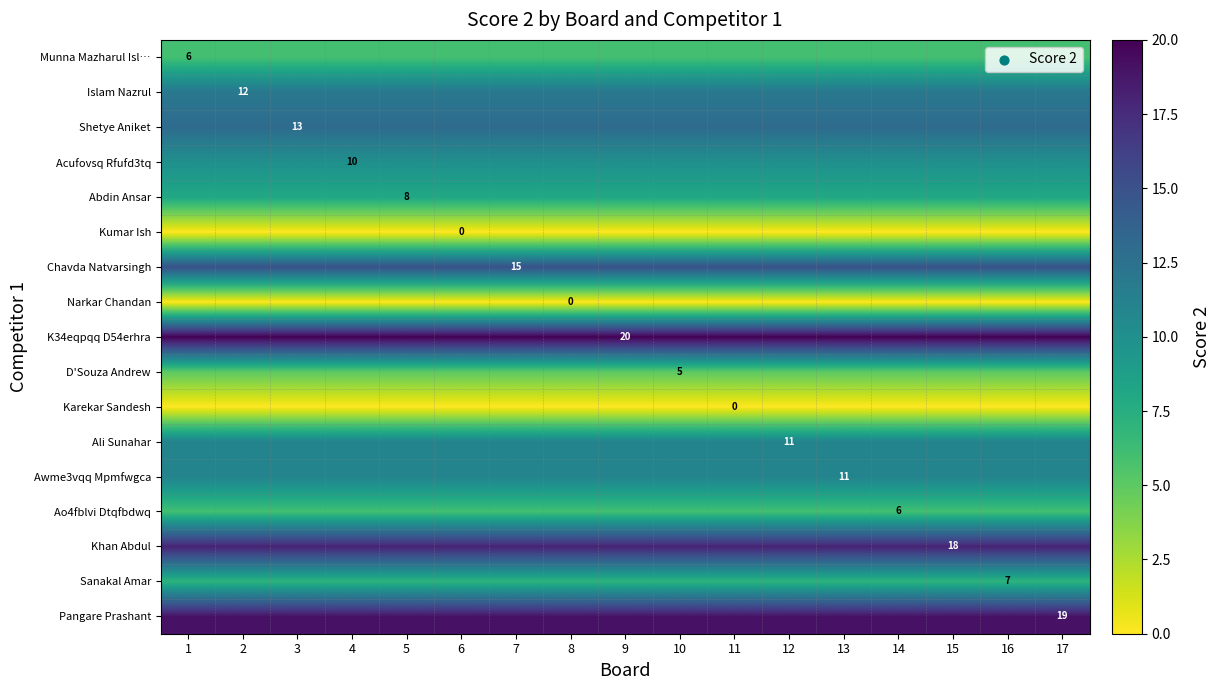

At which category is the sum across all series the highest?

1